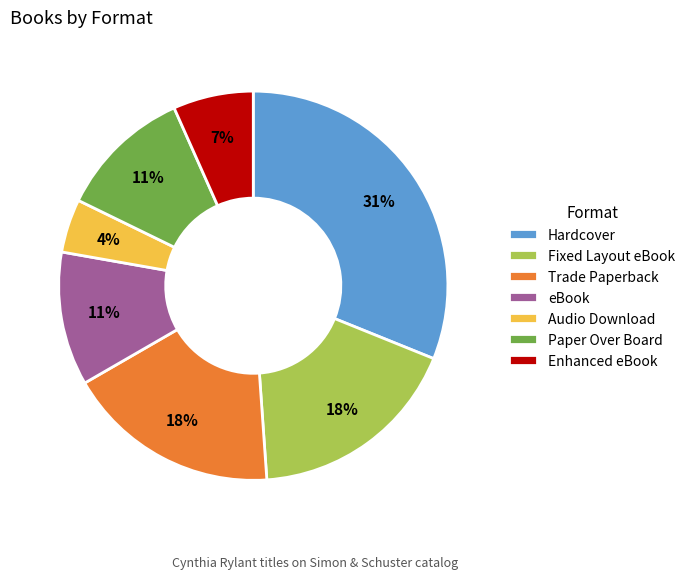

To the nearest percent, what portion does Fixed Layout eBook represent?

18%